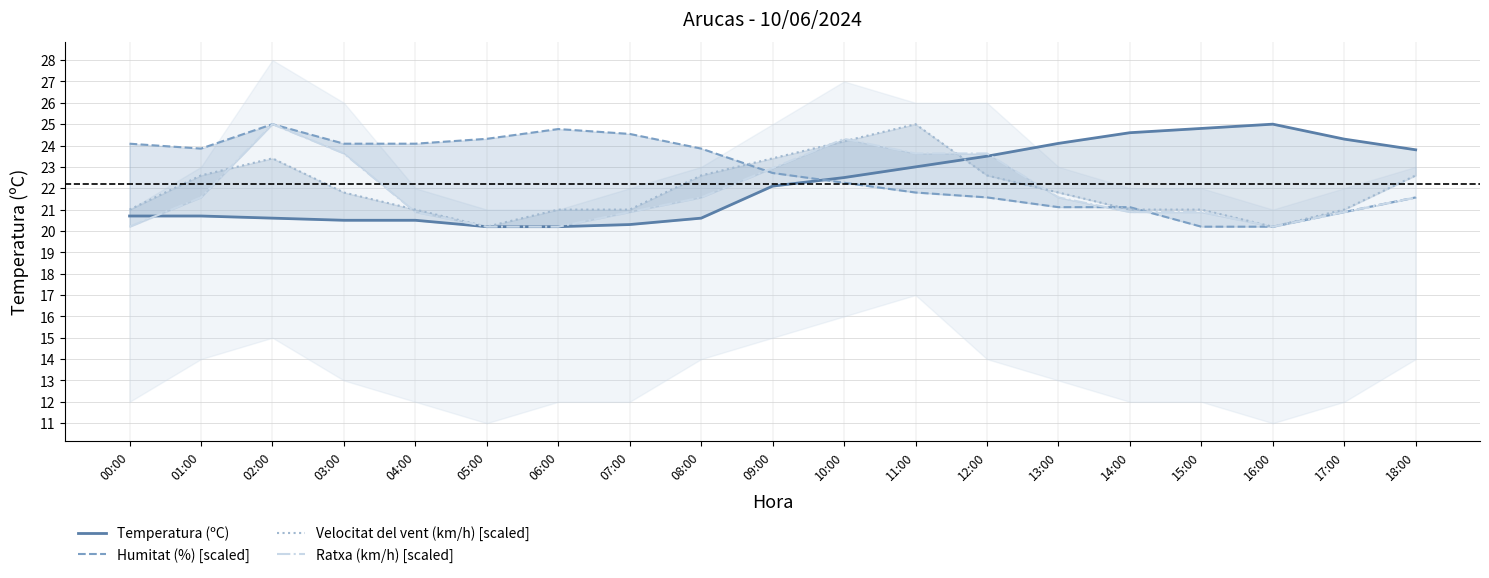

How many data points in Velocitat del vent (km/h) [scaled] are less than 21?

2